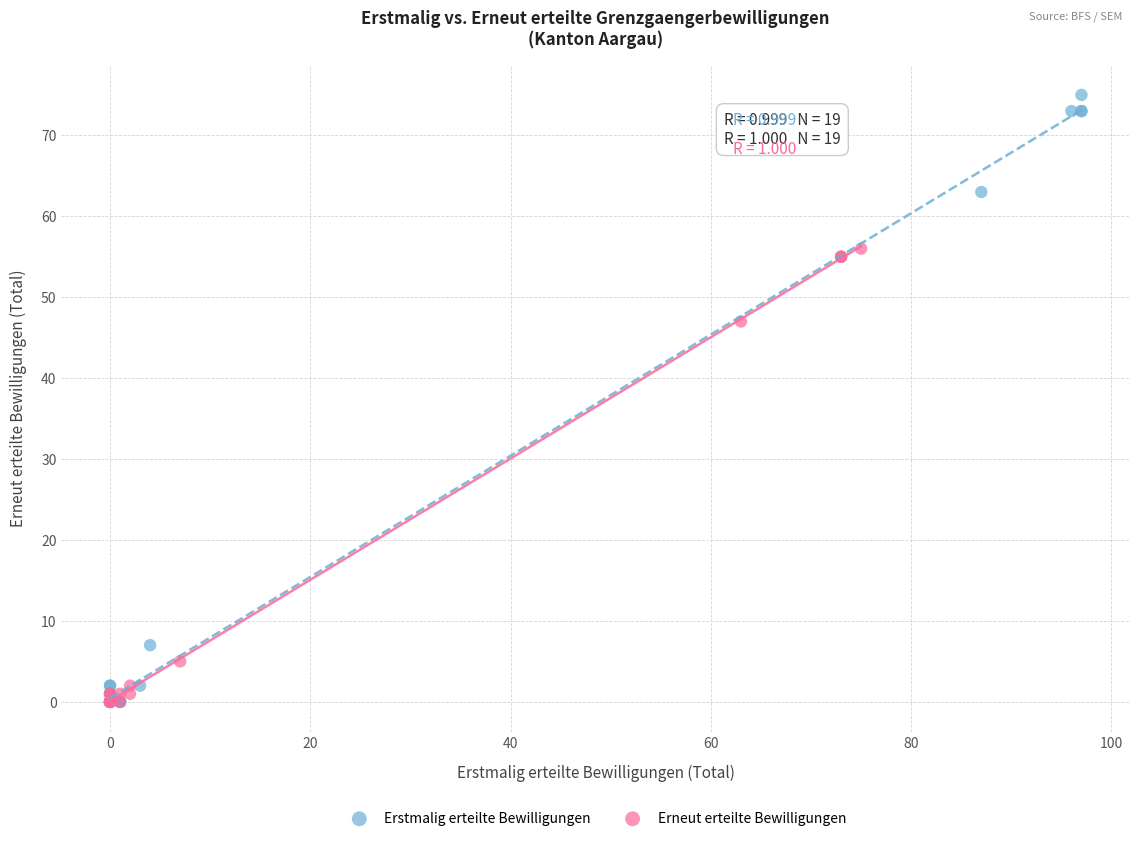

What are all the series names shown in the legend?

Erstmalig erteilte Bewilligungen, Erneut erteilte Bewilligungen